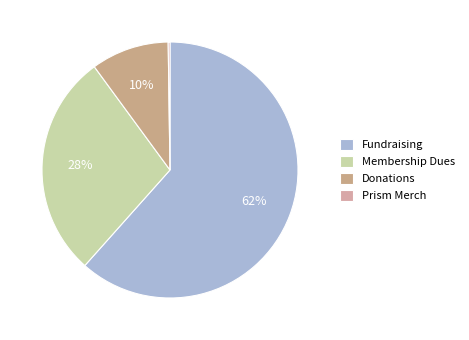

Which category accounts for the majority?

Fundraising